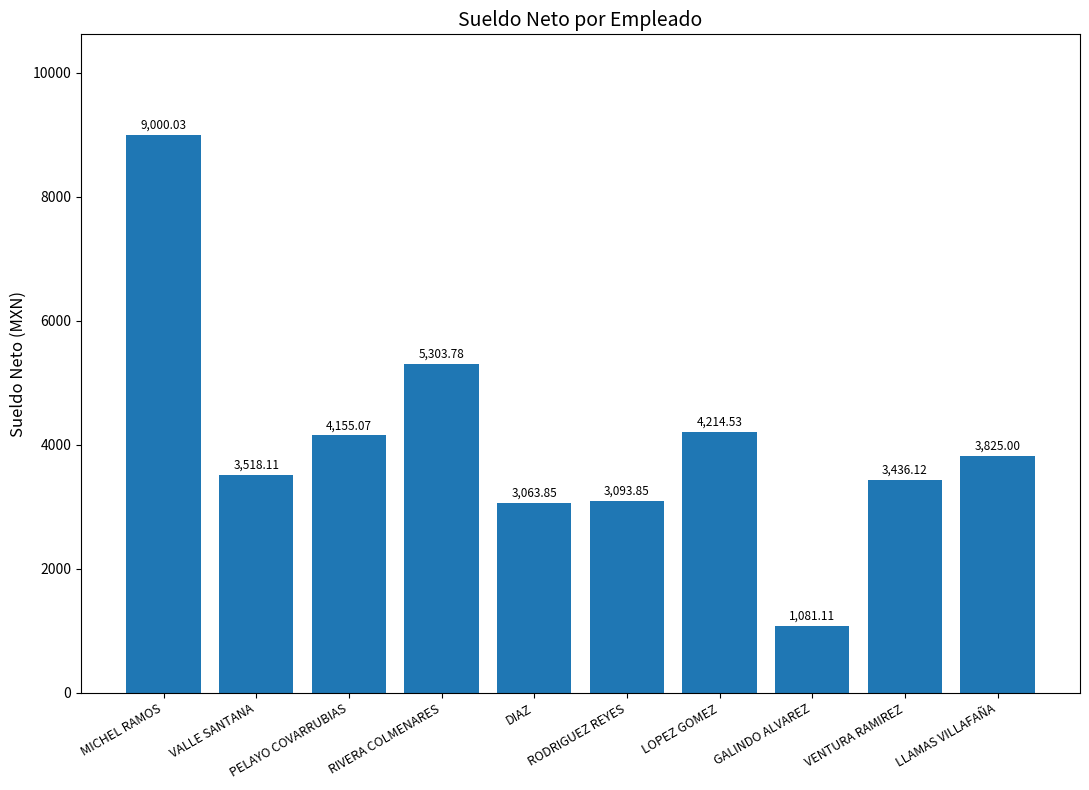

Count the number of data series in this chart.

1